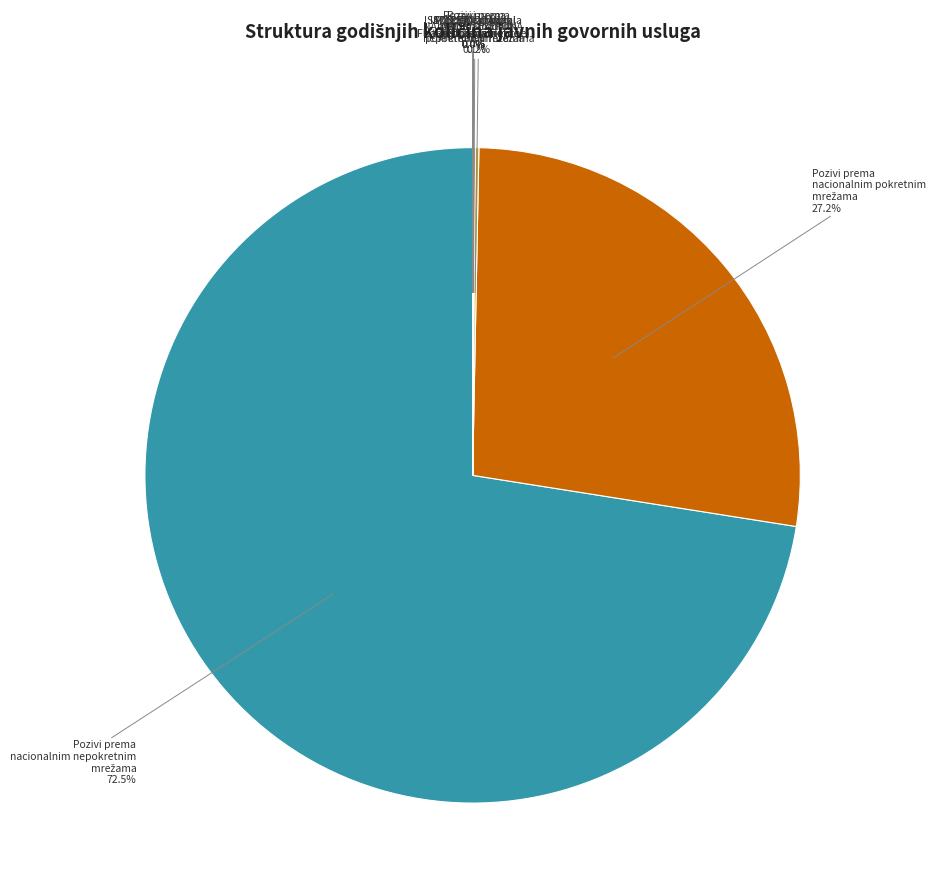

Is there any slice that represents more than half of the pie?

Yes